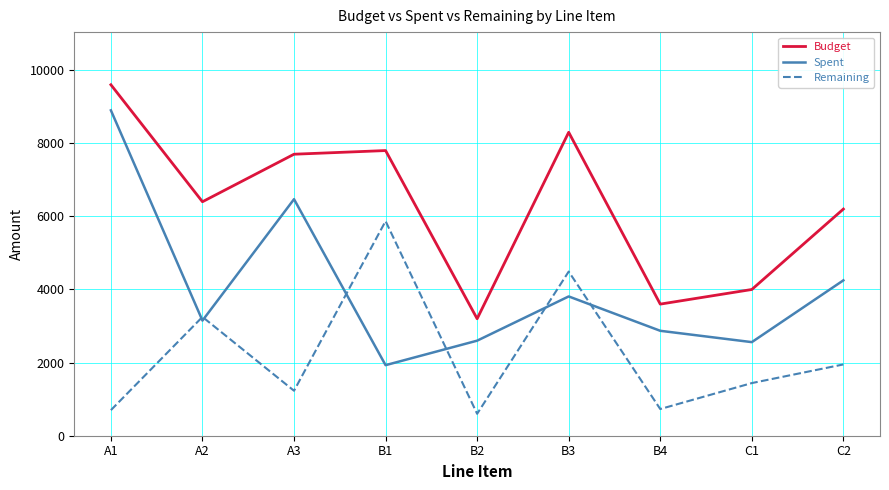

What is the total value across all series at A3?

15400